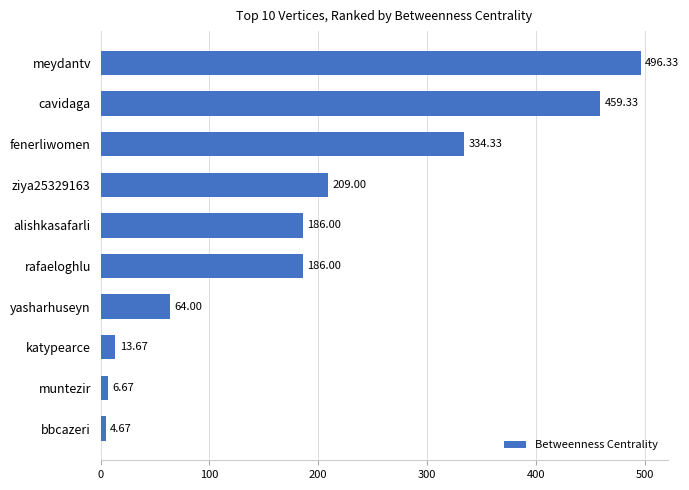

What is the sum of the values at alishkasafarli and muntezir?

192.7